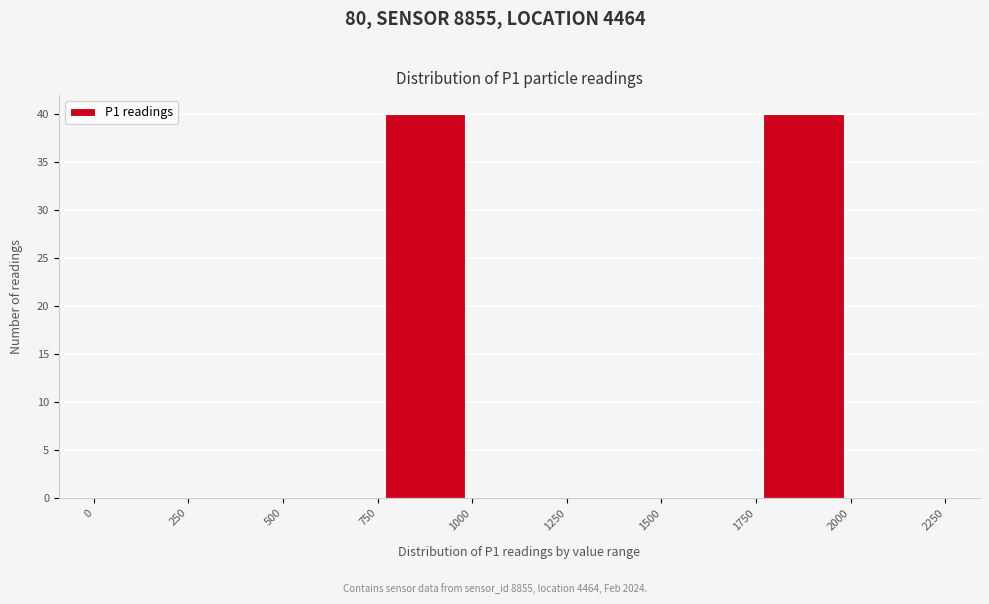

Reading left to right, list every bar in this chart as the range it spans on the x-axis followed by its height. The values are not printed on the chart, so give them approximately, as read against the axis.

0 to 250: 0
250 to 500: 0
500 to 750: 0
750 to 1000: 40
1000 to 1250: 0
1250 to 1500: 0
1500 to 1750: 0
1750 to 2000: 40
2000 to 2250: 0